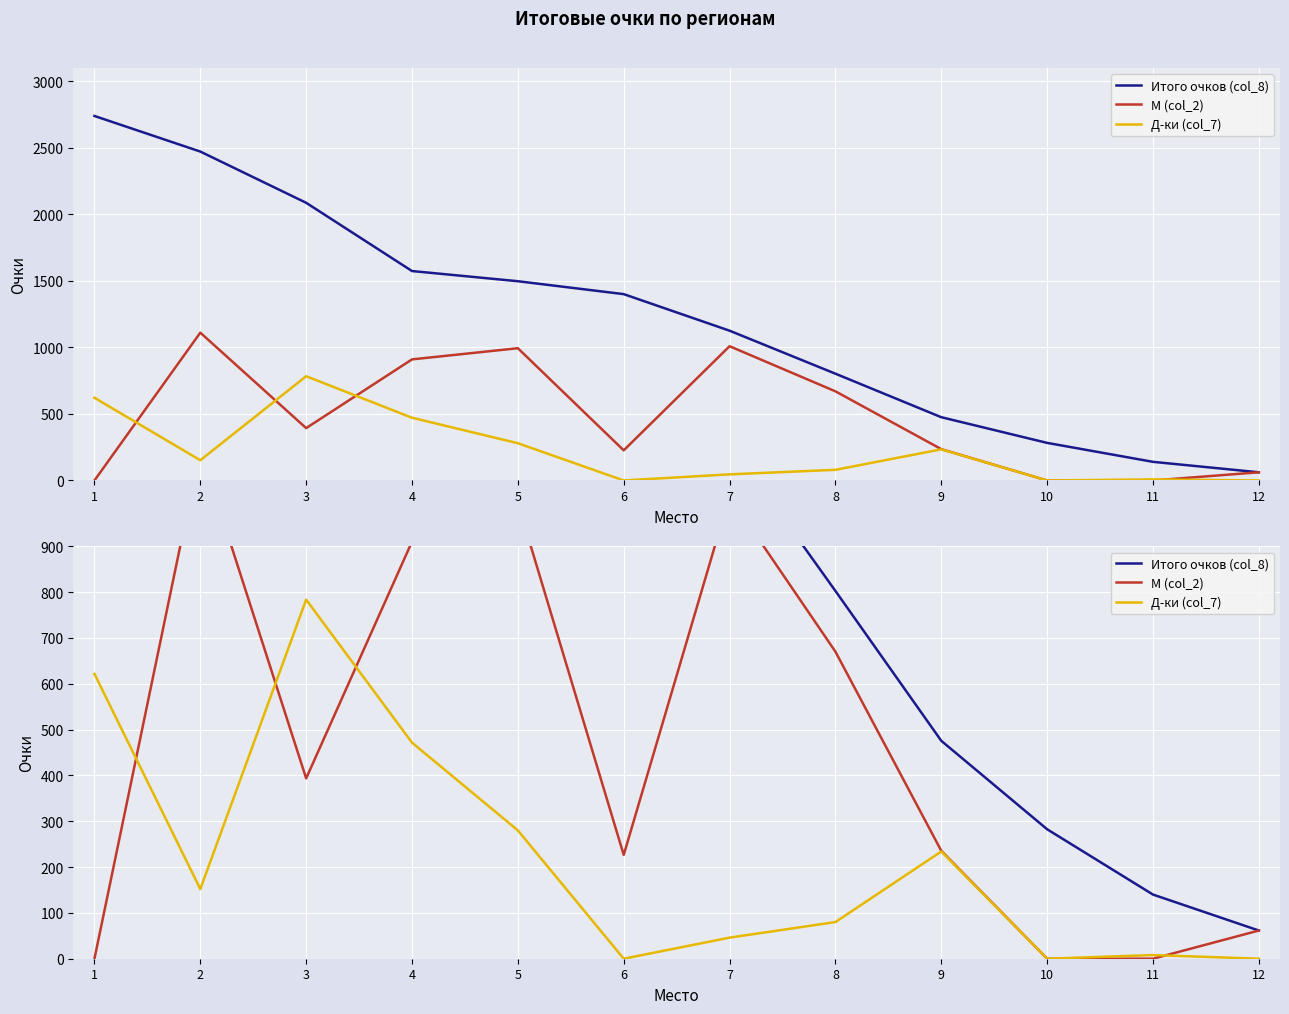

What is the maximum value shown in the chart?

2739.5